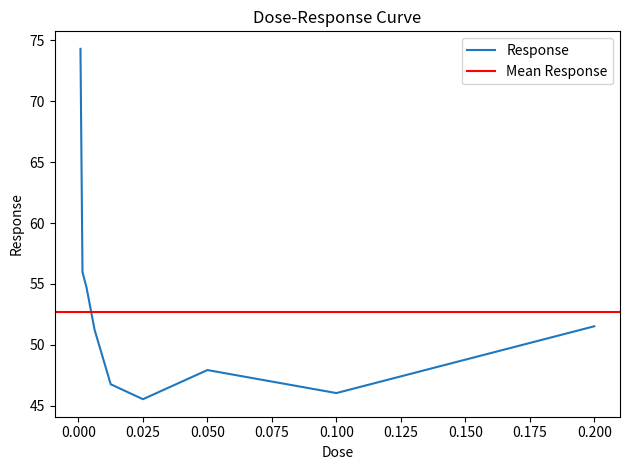

At which label is the value closest to 59?

0.0015625